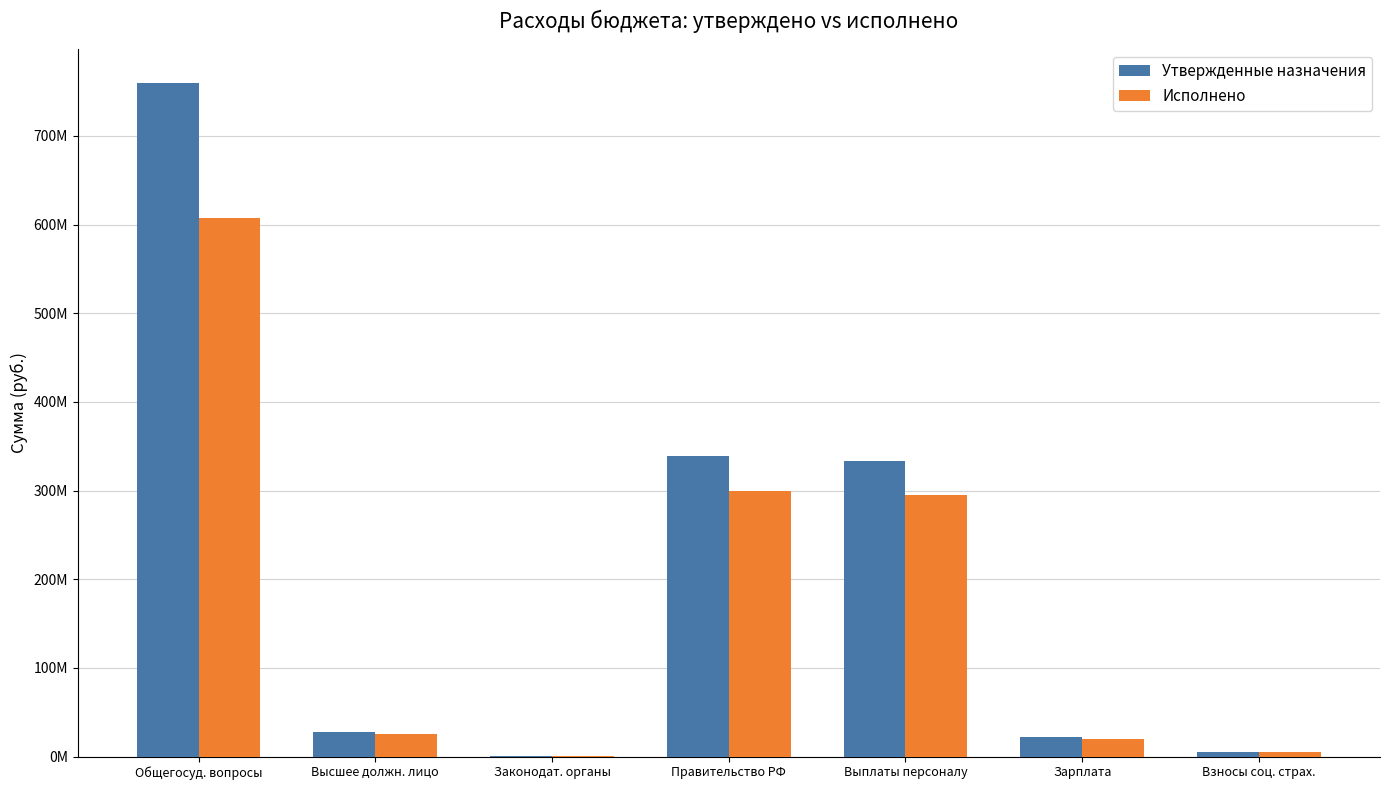

The Исполнено series shows 606864944.7 at Общегосуд. вопросы. True or false?

True